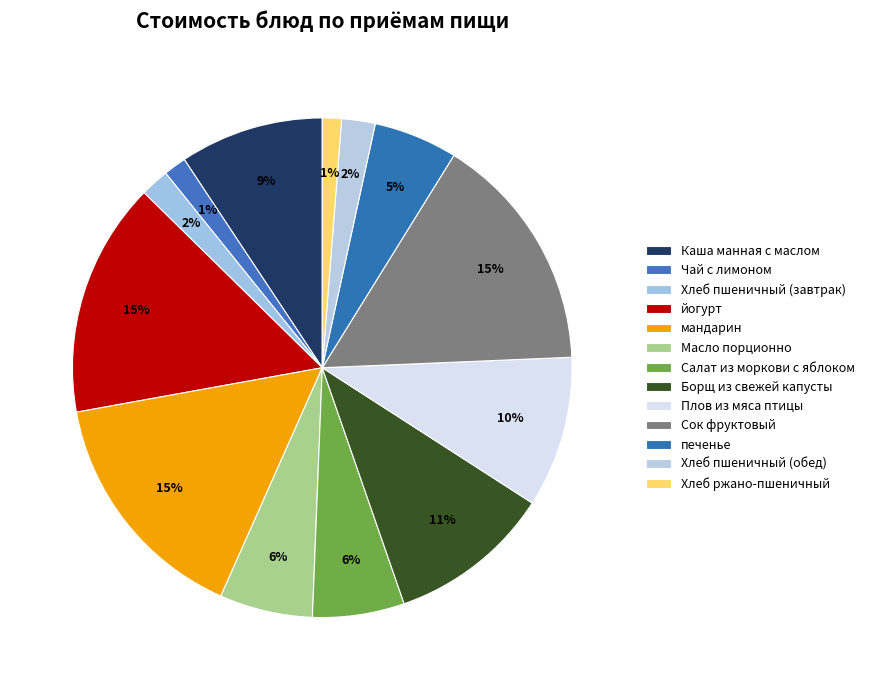

What is the largest slice in the pie chart?

мандарин